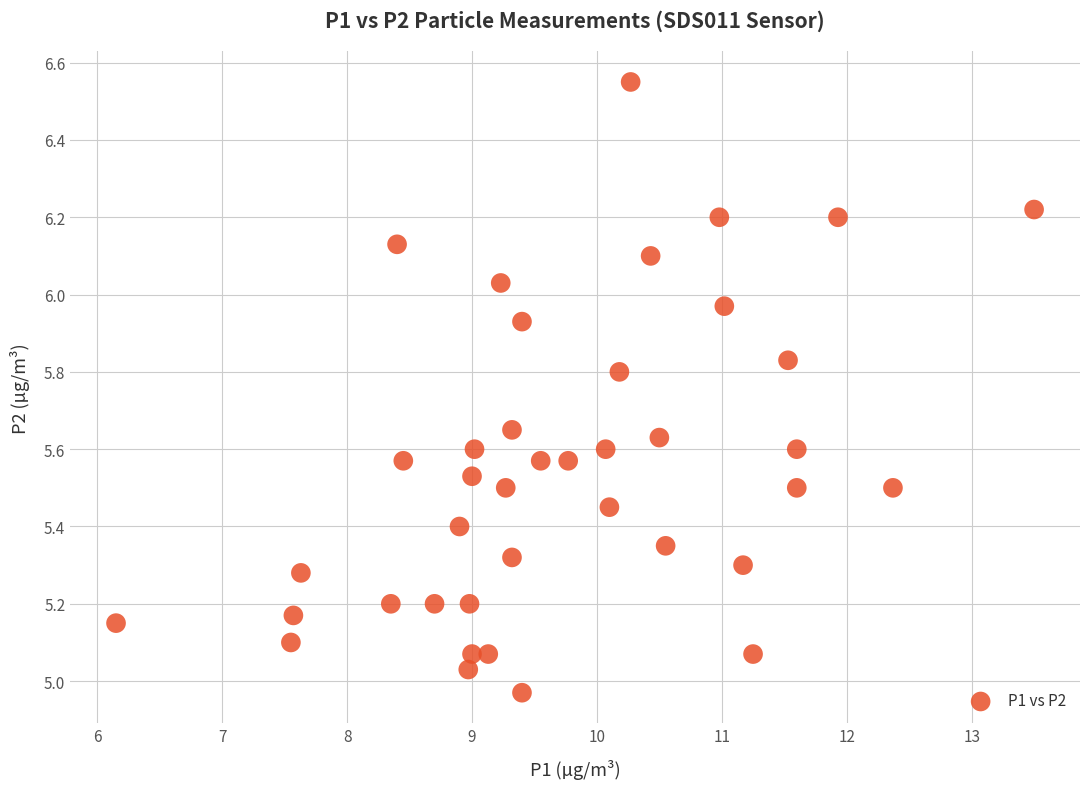

What is the range of Y values (max minus min)?

1.6